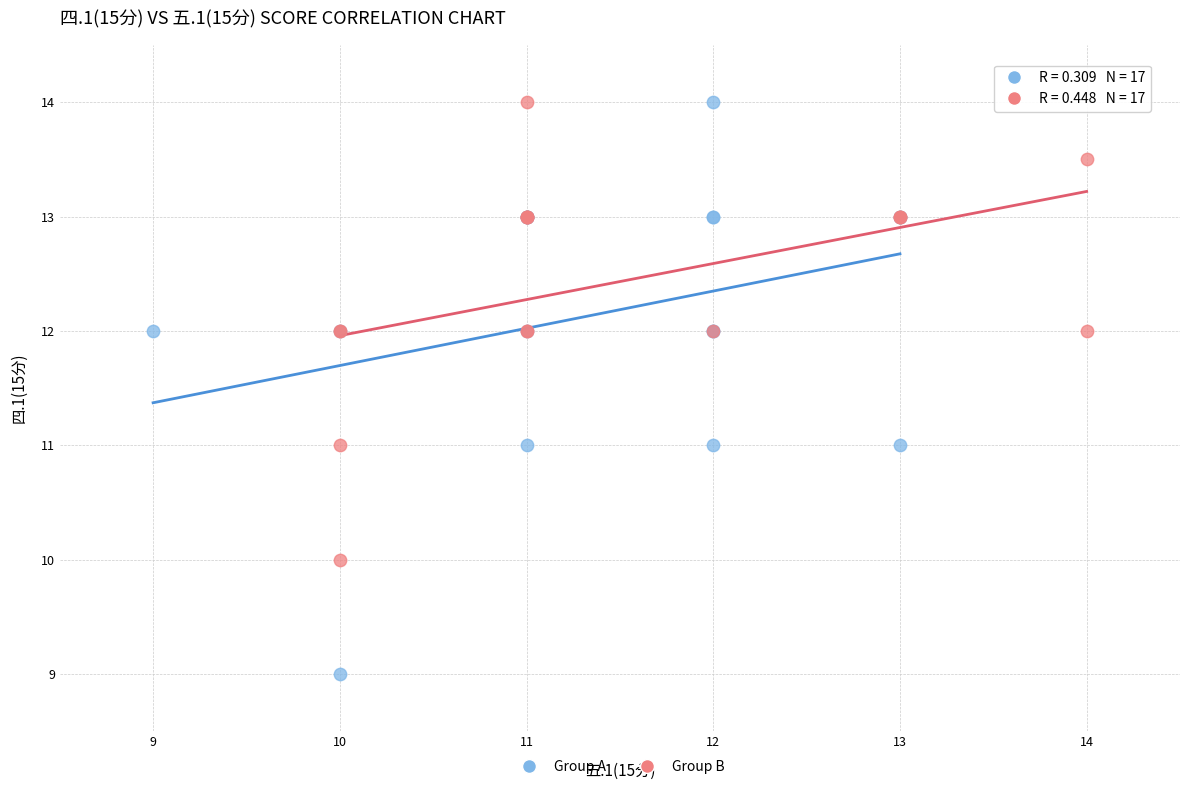

Which series has the widest spread of Y values?

Group A